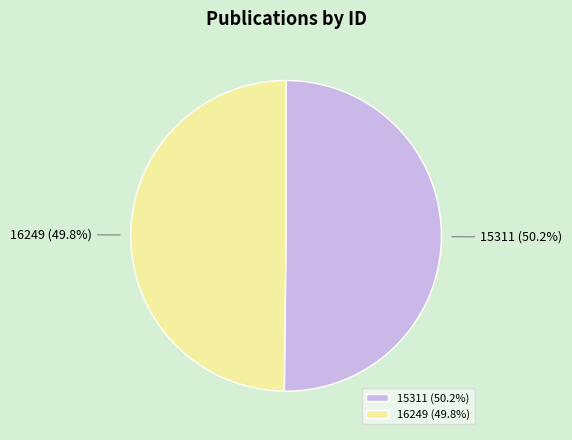

What percentage is NOT represented by 16249?

50.2%